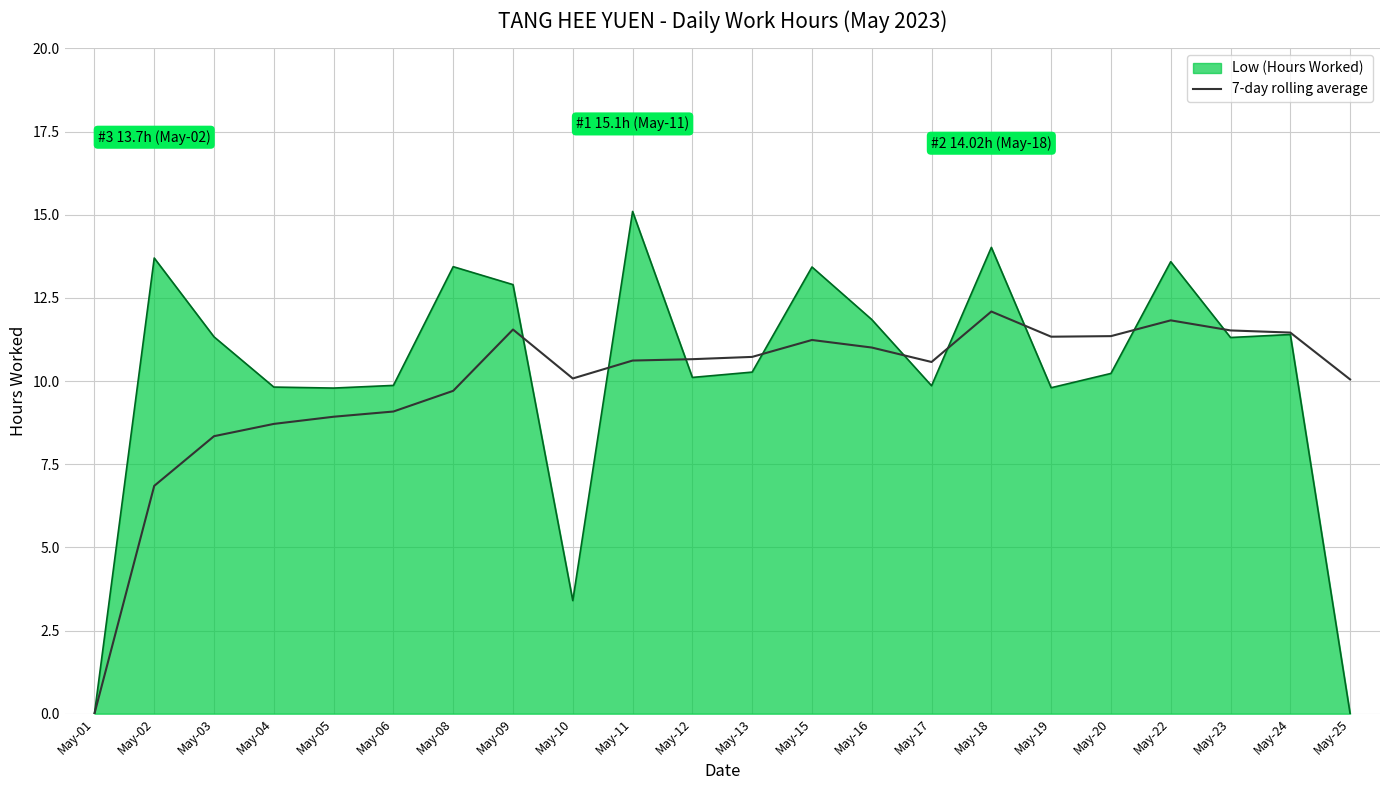

Is it true that Low (Hours Worked) equals 5.1 at May-09?

False